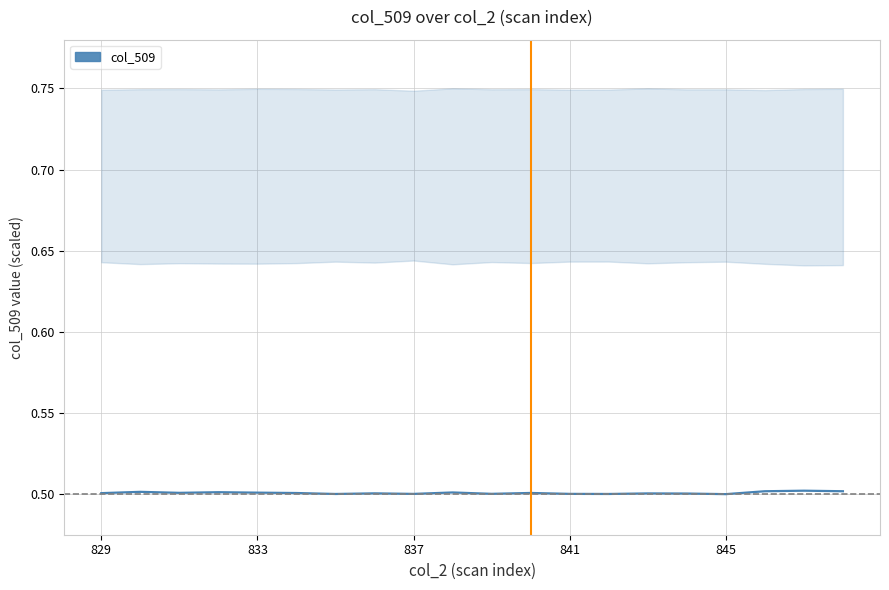

How many points are higher than both their immediate neighbors (excluding endpoints)?

7